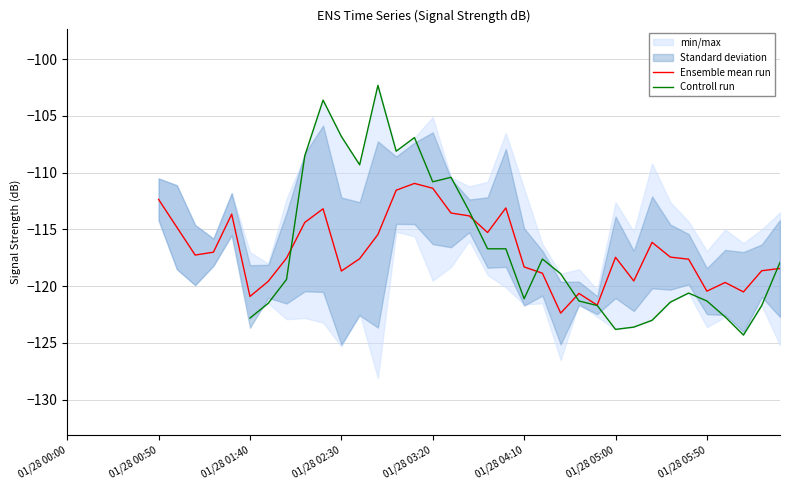

Is it true that Controll run equals -123.6 at 31?

True